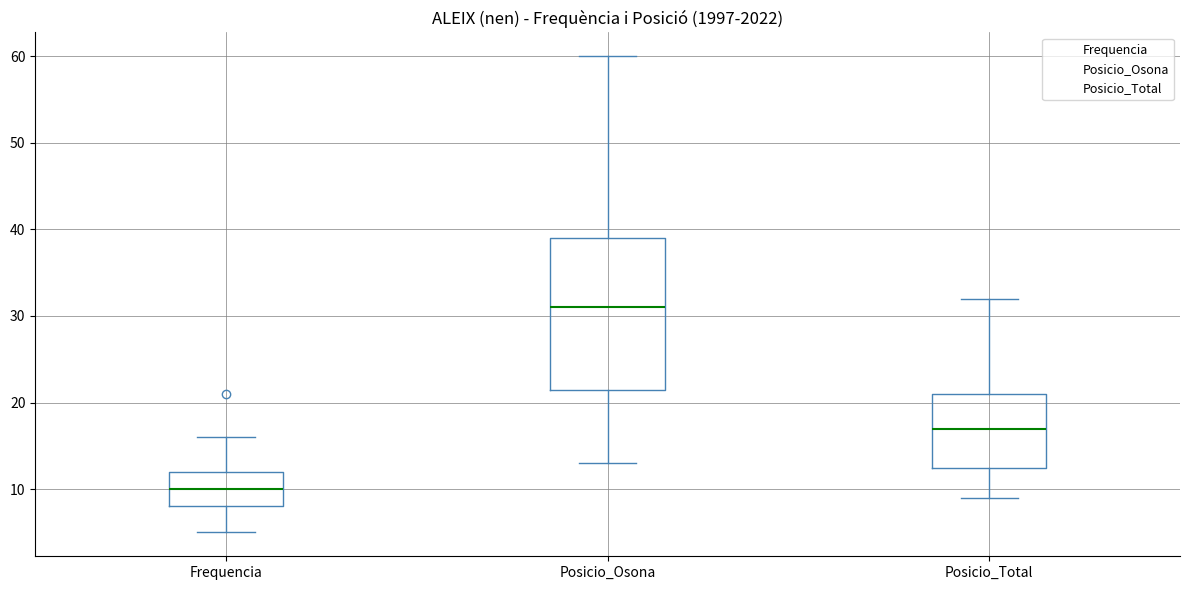

Which box has the highest median line?

Posicio_Osona